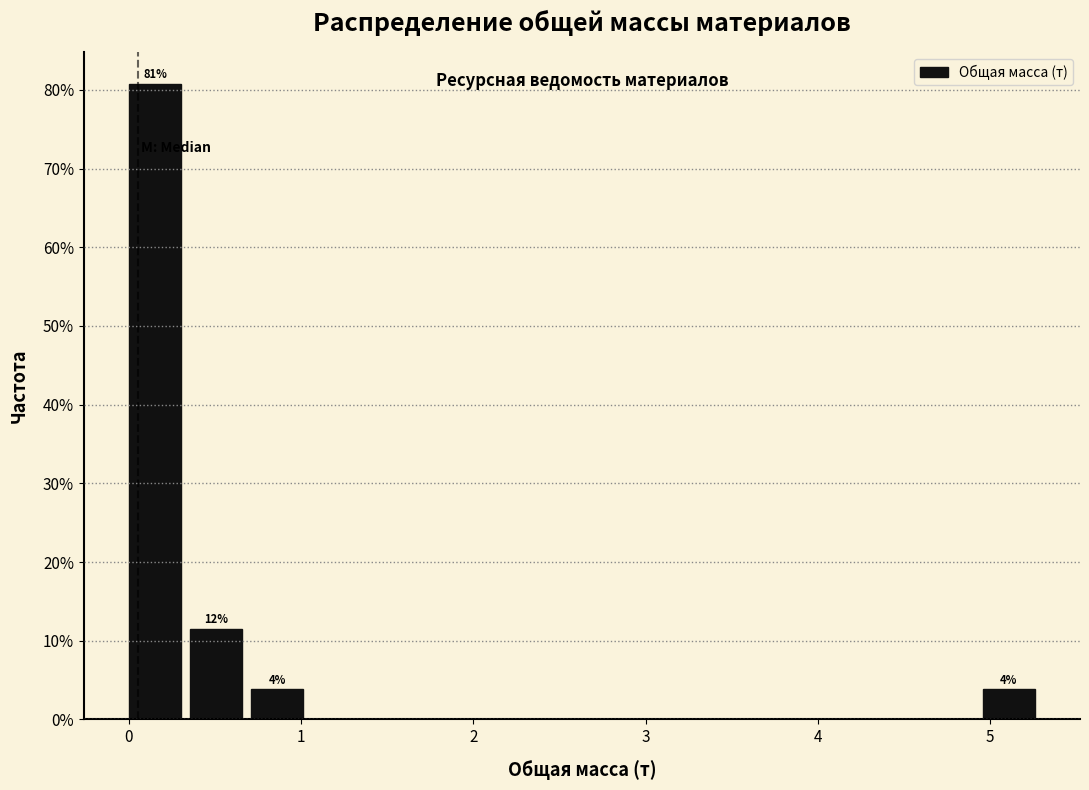

Around what value on the x-axis is the tallest bar? Give the approximate position of its centre, as read against the axis.

0.2